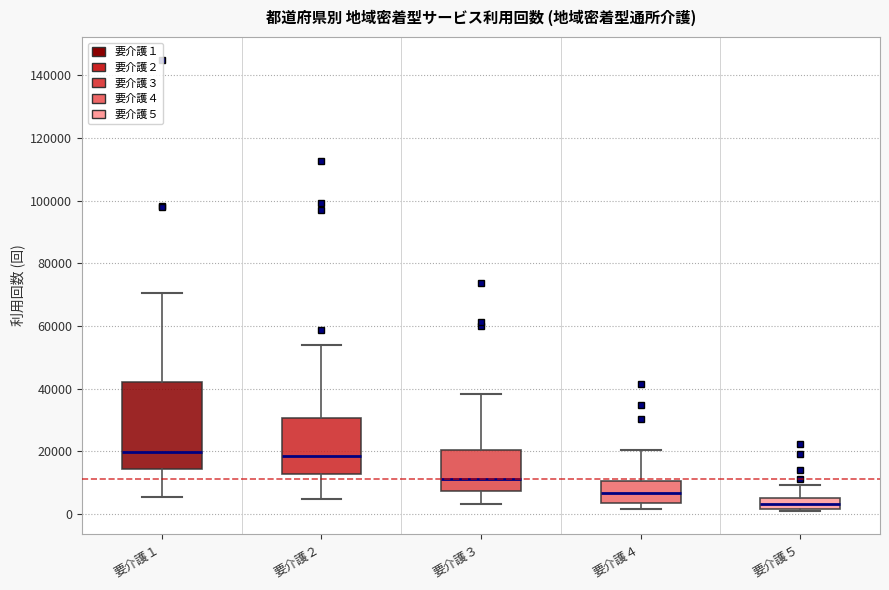

Reading left to right, transcribe this box plot: for each box, give where its median line is, the range the box spans, and where its two whiskers end, as read against the y-axis. The values are not printed on the chart, so give them approximately, as read against the axis.

要介護１: median 20000, box 14000 to 42000, whiskers 6000 to 70000
要介護２: median 18000, box 12000 to 30000, whiskers 4000 to 54000
要介護３: median 10000, box 8000 to 20000, whiskers 4000 to 38000
要介護４: median 6000, box 4000 to 10000, whiskers 2000 to 20000
要介護５: median 4000, box 2000 to 6000, whiskers 0 to 10000